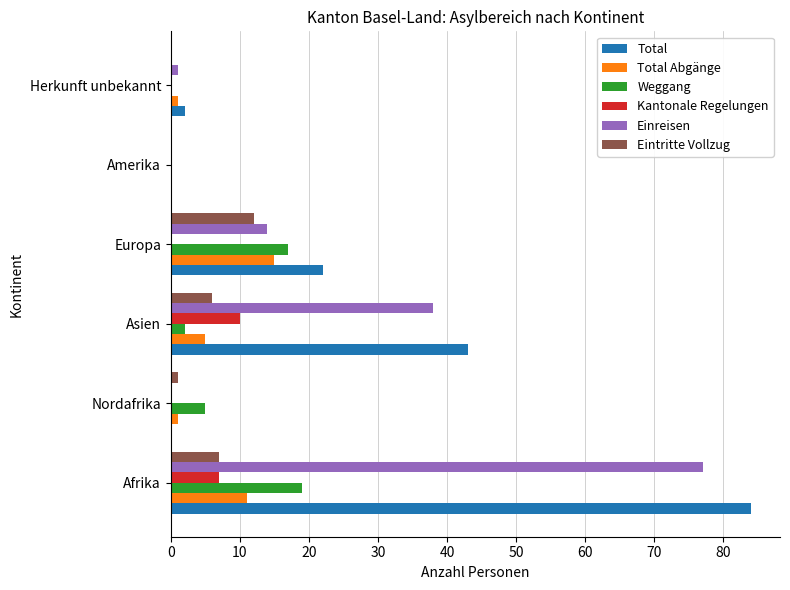

What is the sum of all Total values?

151